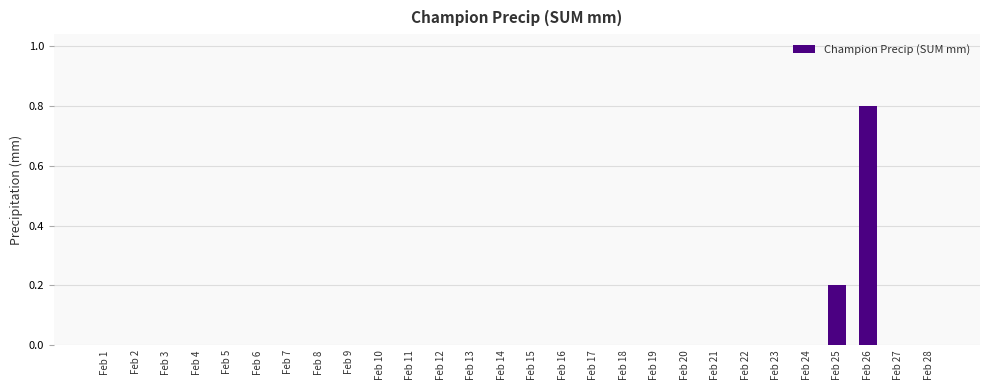

Reading right to left, list all the values displayed in this chart.

Feb 28=0.0	Feb 27=0.0	Feb 26=0.8	Feb 25=0.2	Feb 24=0.0	Feb 23=0.0	Feb 22=0.0	Feb 21=0.0	Feb 20=0.0	Feb 19=0.0	Feb 18=0.0	Feb 17=0.0	Feb 16=0.0	Feb 15=0.0	Feb 14=0.0	Feb 13=0.0	Feb 12=0.0	Feb 11=0.0	Feb 10=0.0	Feb 9=0.0	Feb 8=0.0	Feb 7=0.0	Feb 6=0.0	Feb 5=0.0	Feb 4=0.0	Feb 3=0.0	Feb 2=0.0	Feb 1=0.0